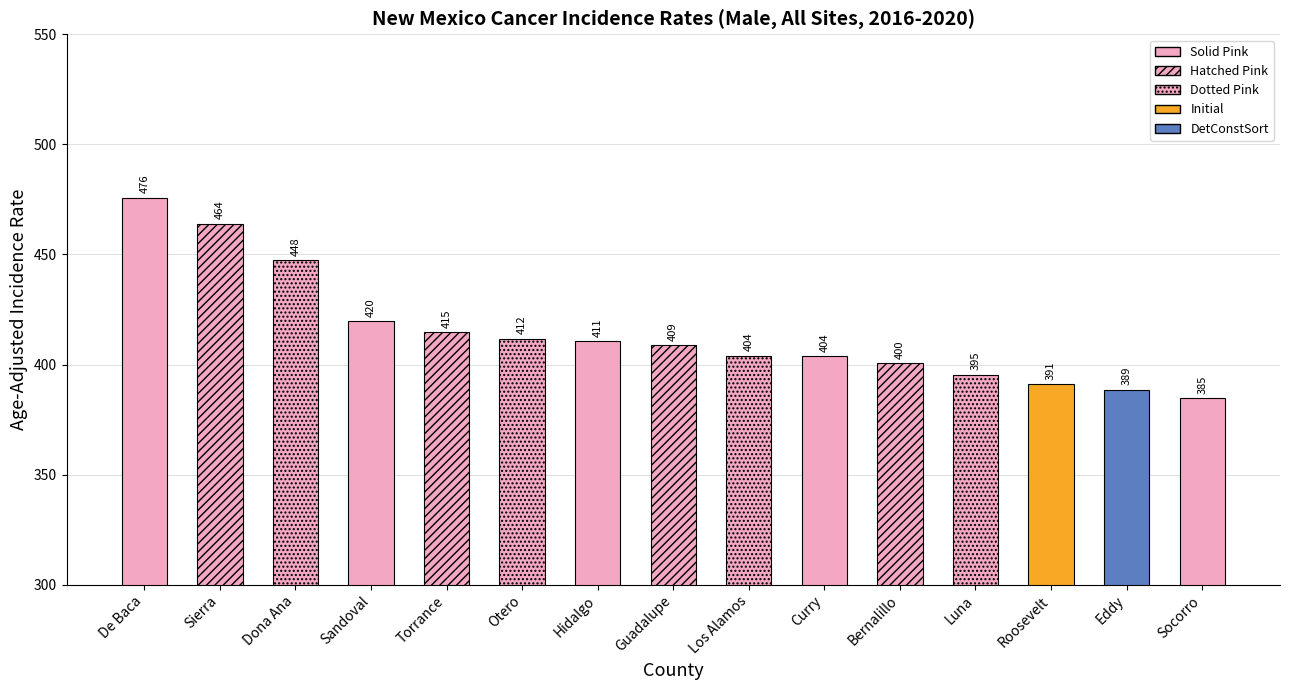

What is the ratio of the value at Luna to the value at Otero?

1.0